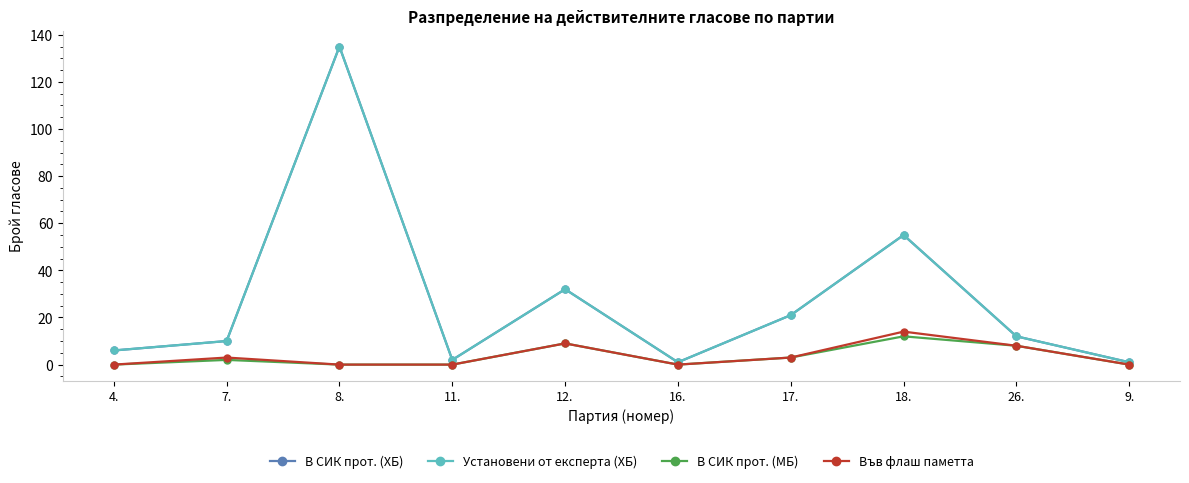

True or false: В СИК прот. (МБ) and Във флаш паметта intersect in this chart.

False